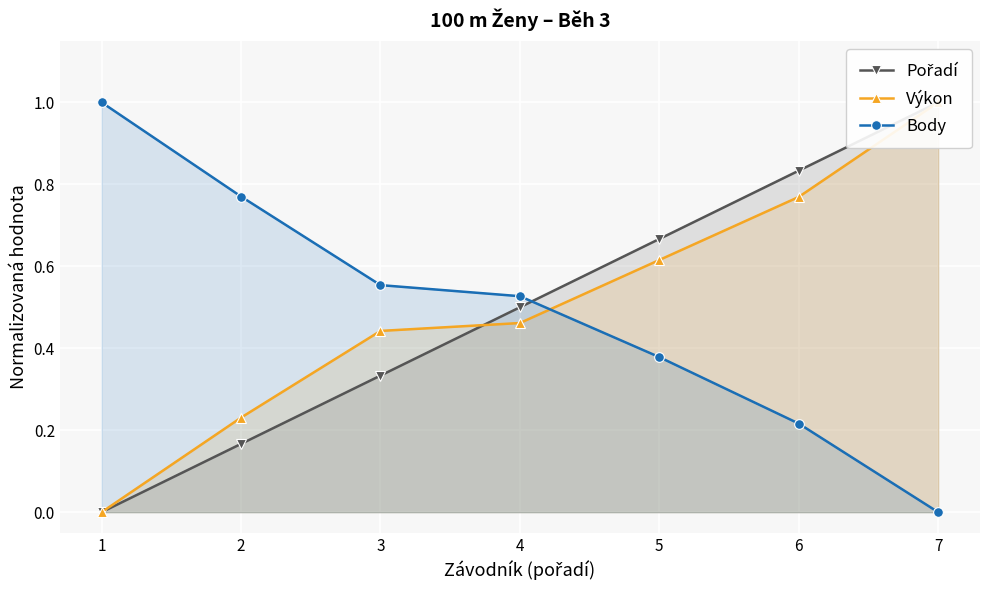

At which label does Výkon reach its peak?

7